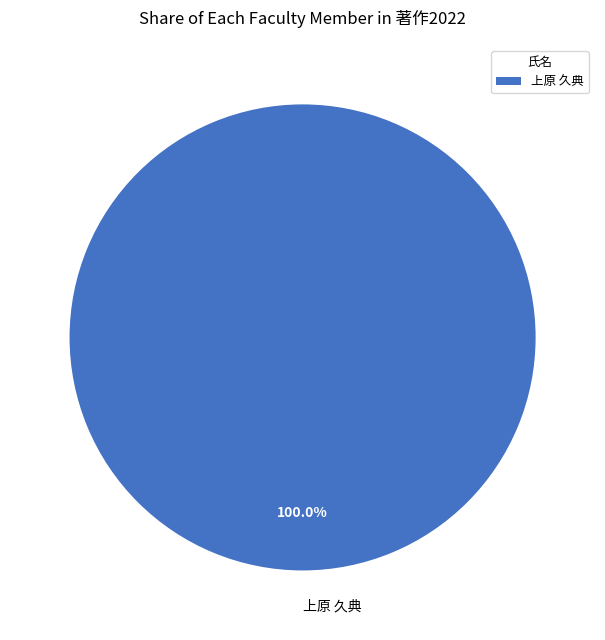

Is there any slice that represents more than half of the pie?

Yes